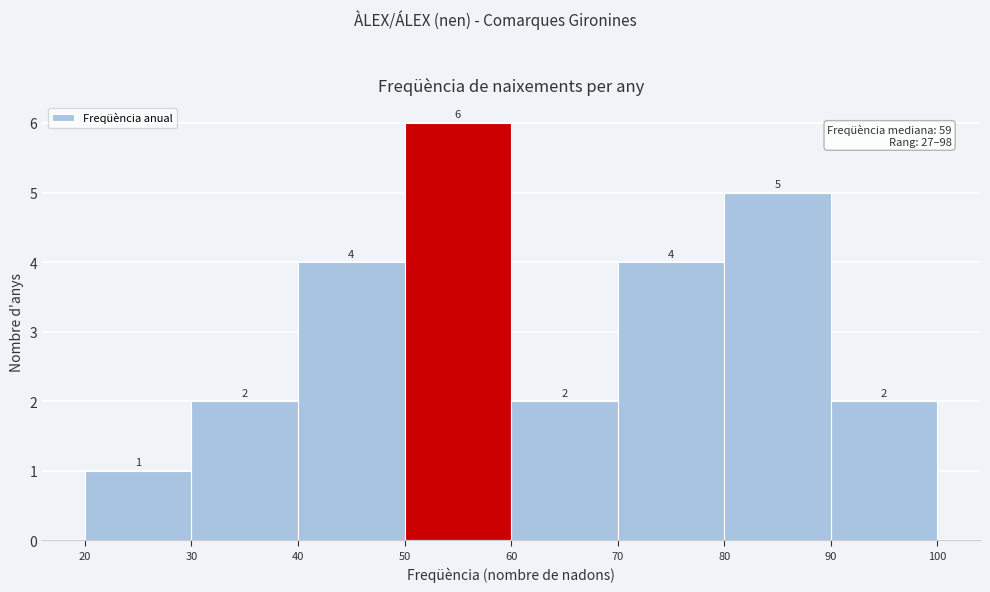

Which range on the x-axis has the tallest bar?

50 to 60